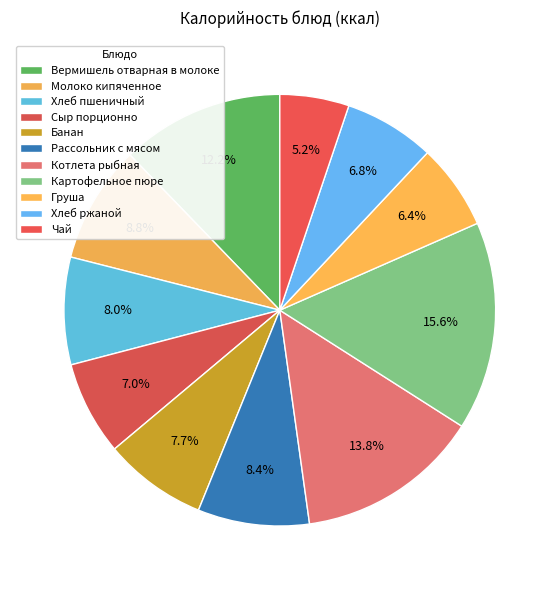

To the nearest percent, what is the difference between the largest and smallest slice percentages?

10%